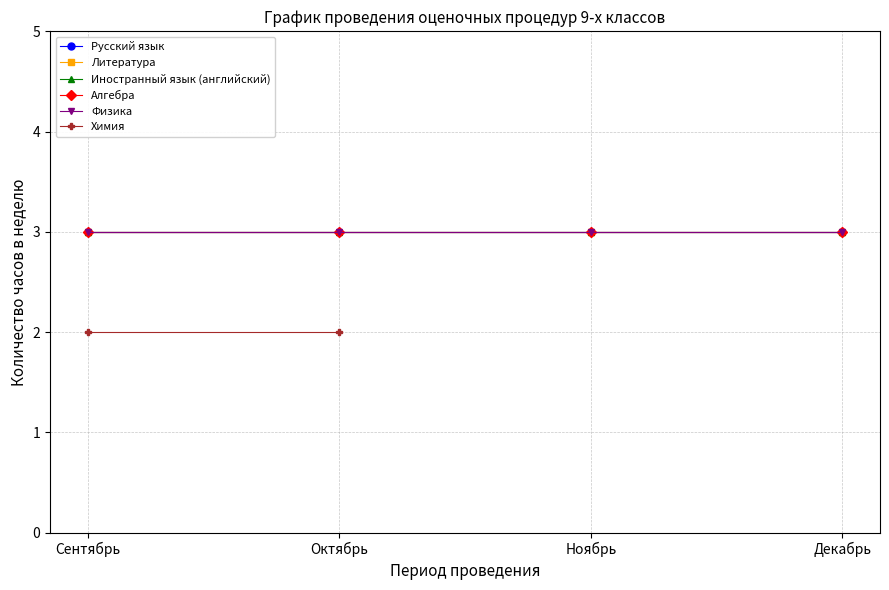

What is the value of the Алгебра point at the 3rd from the left?

3